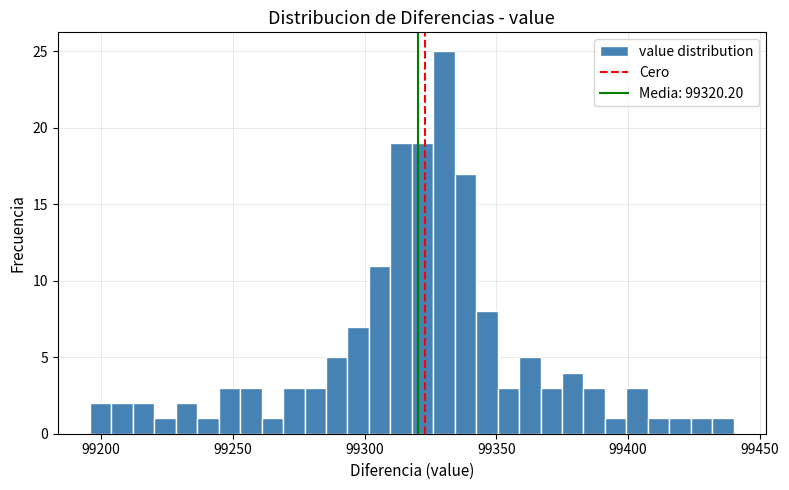

Around what value on the x-axis is the tallest bar? Give the approximate position of its centre, as read against the axis.

99330